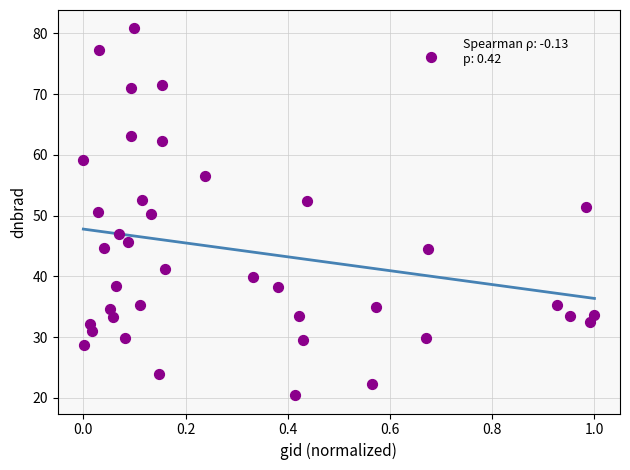

What is the range of Y values (max minus min)?

60.4